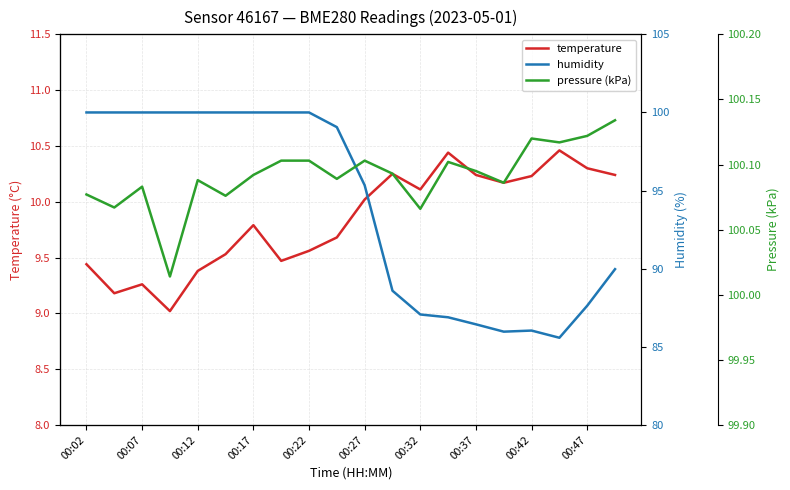

What position from the left is 00:02?

1